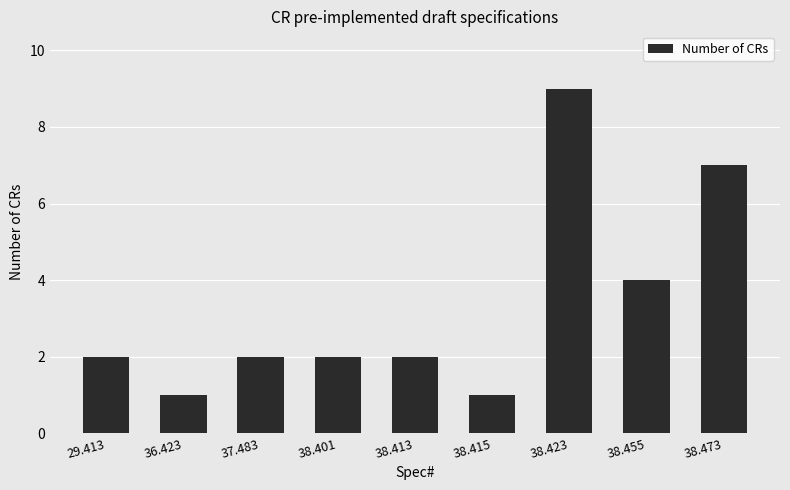

How many distinct data groups are displayed?

1